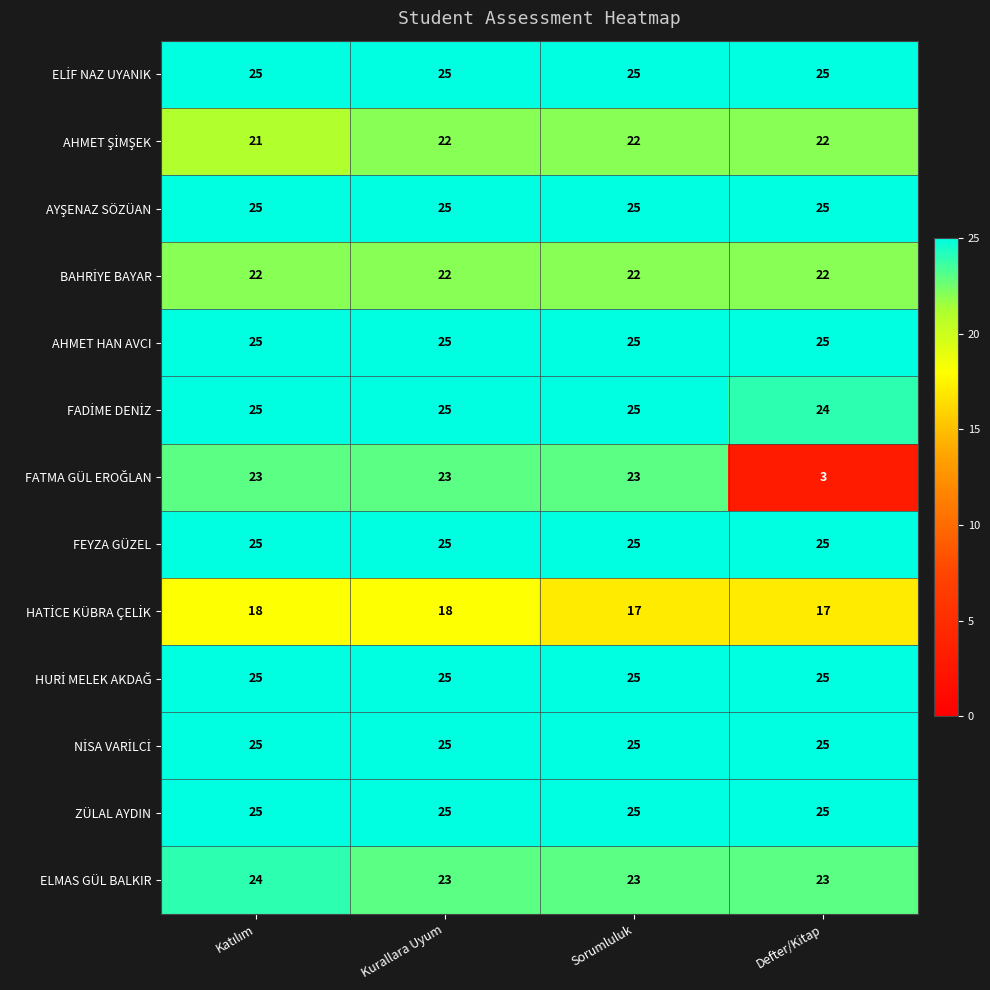

True or false: FEYZA GÜZEL has a value of 25 at Defter/Kitap.

True